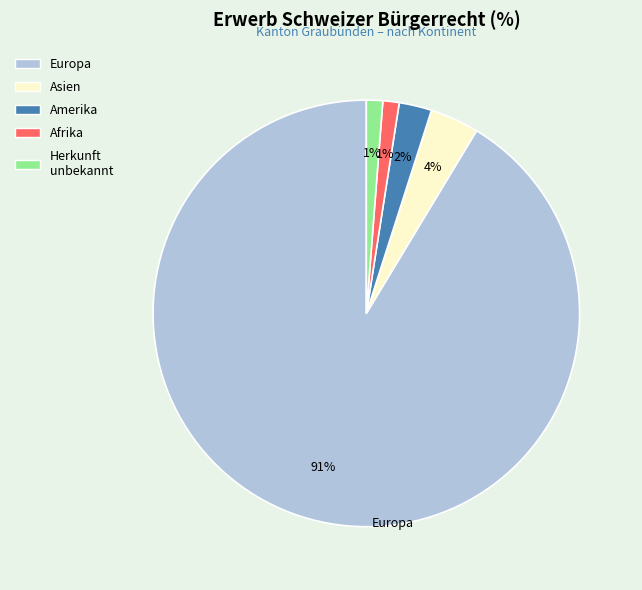

Does any single category account for the majority?

Yes